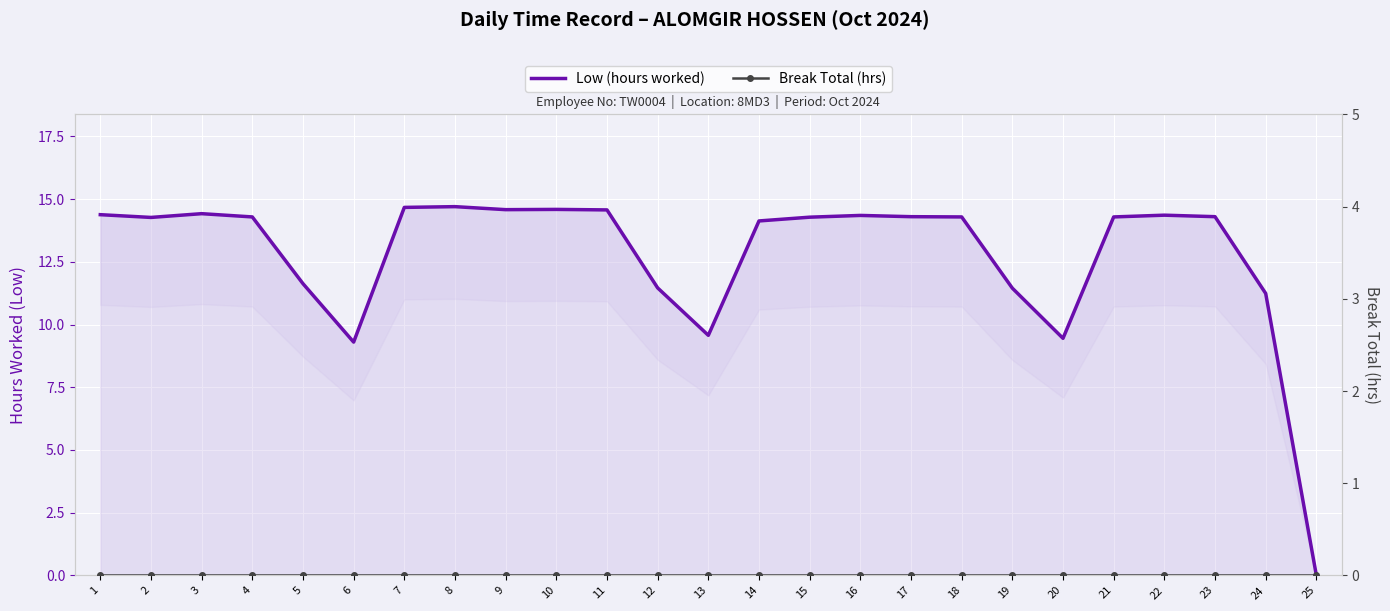

At which label is Low (hours worked) closest to 7?

6